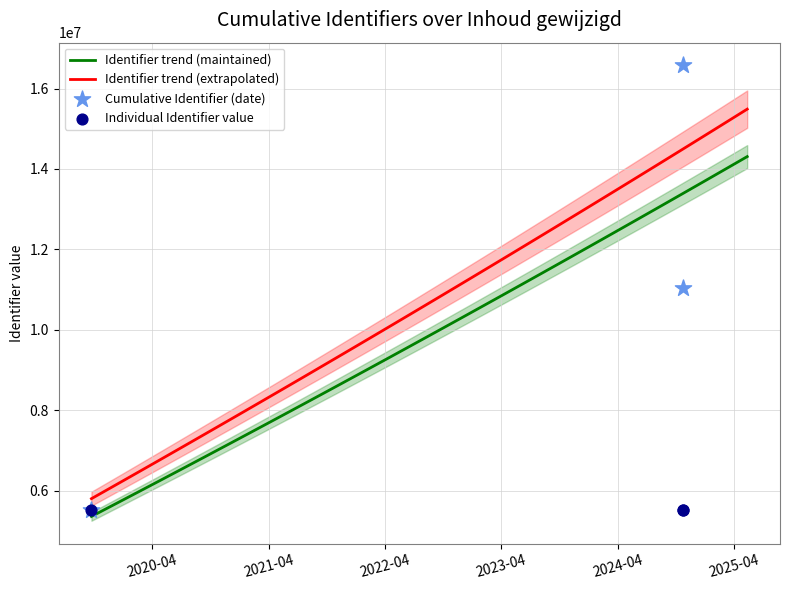

What is the change in value from 2019-09-23 to 2024-10-23?

+5524657